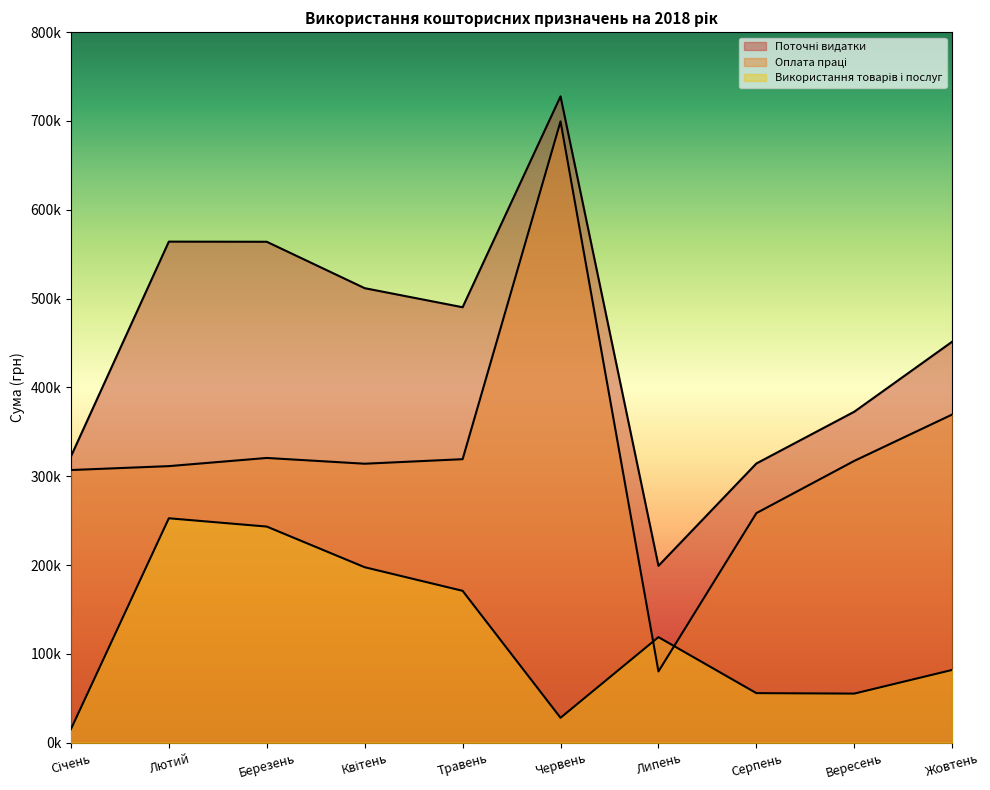

At how many categories does at least one series exceed 171975?

10